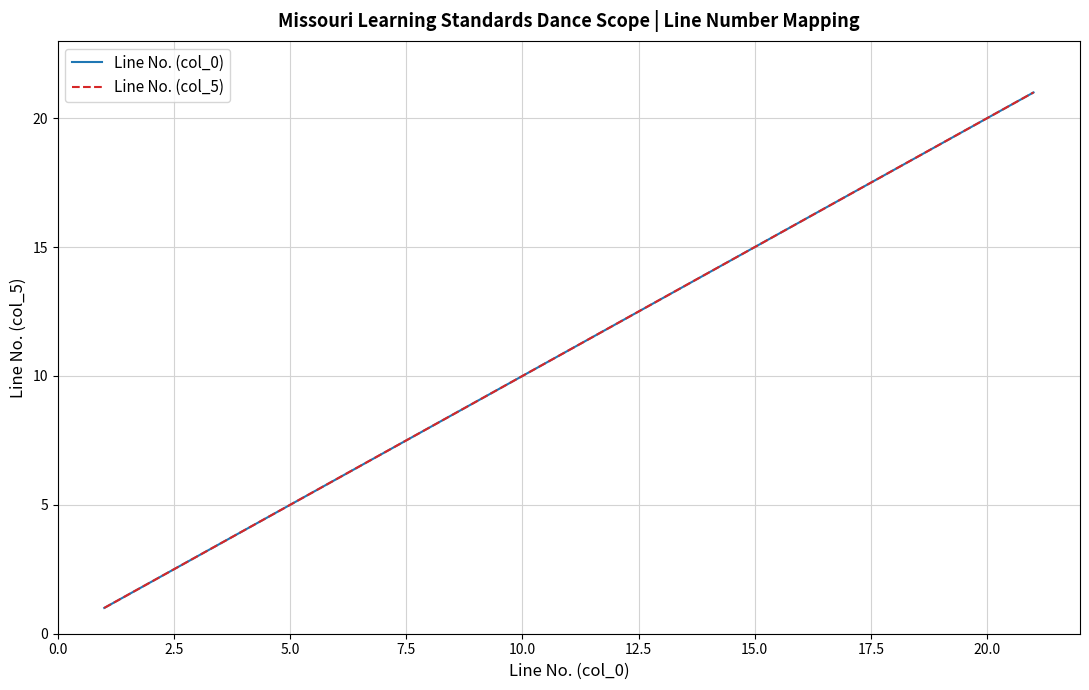

What is the label of the 15th point from the left?

15.0